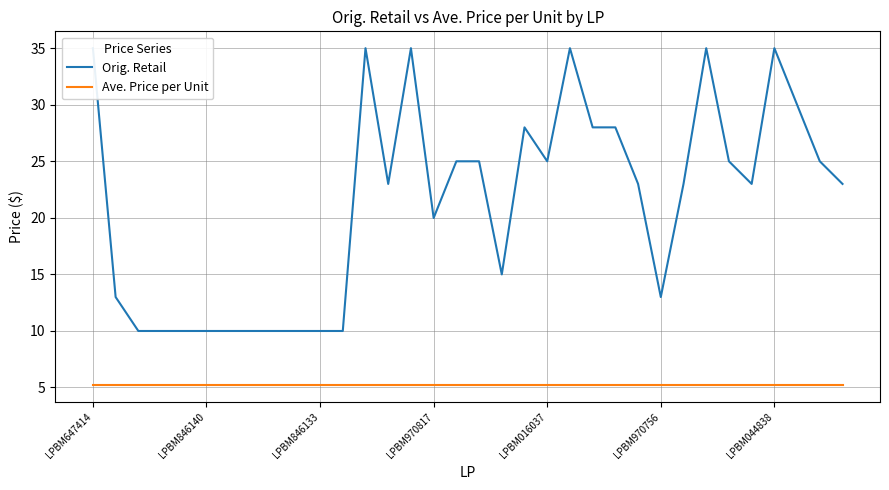

What are all the series names shown in the legend?

Orig. Retail, Ave. Price per Unit